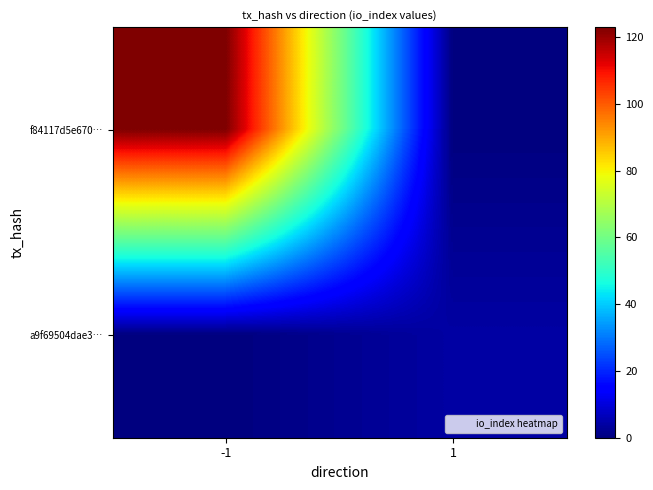

Reading left to right, transcribe all the data shown in this chart.

f84117d5e670…: -1=123	1=0
a9f69504dae3…: -1=0	1=4